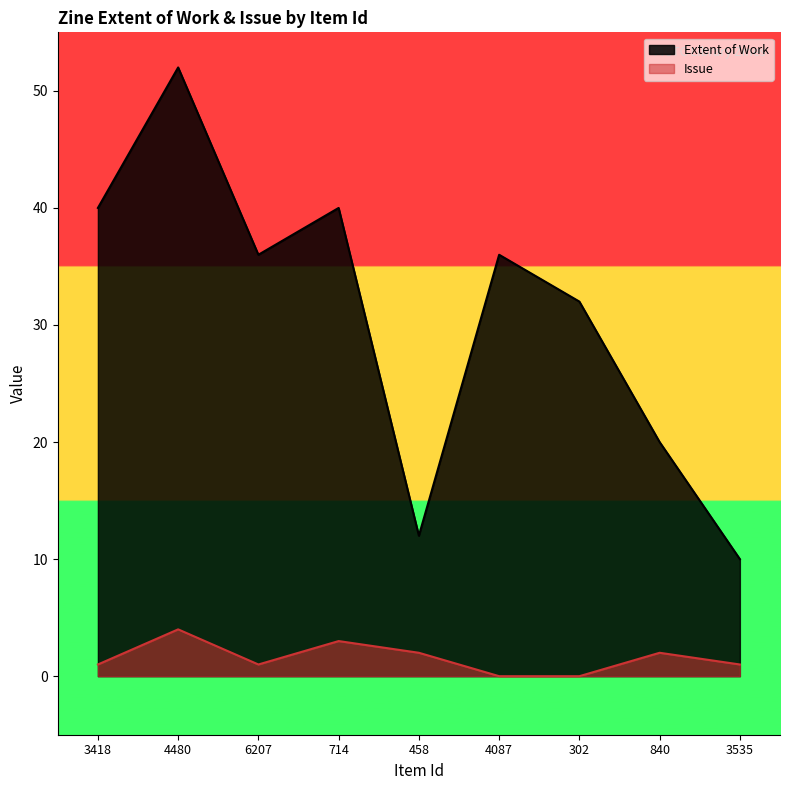

How many positive values does the Issue series have?

7